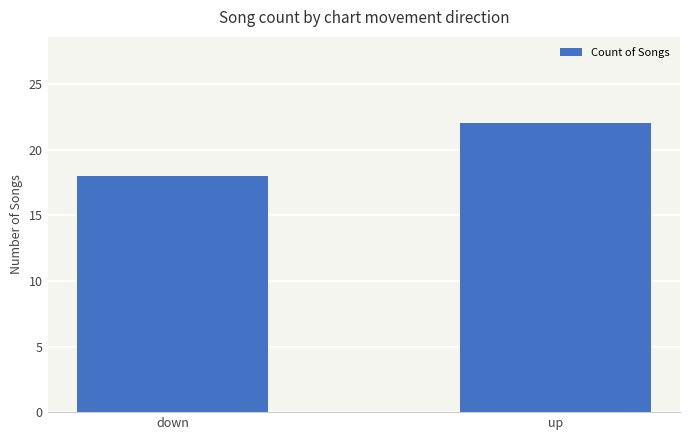

Reading right to left, extract all data points from this chart.

22	18